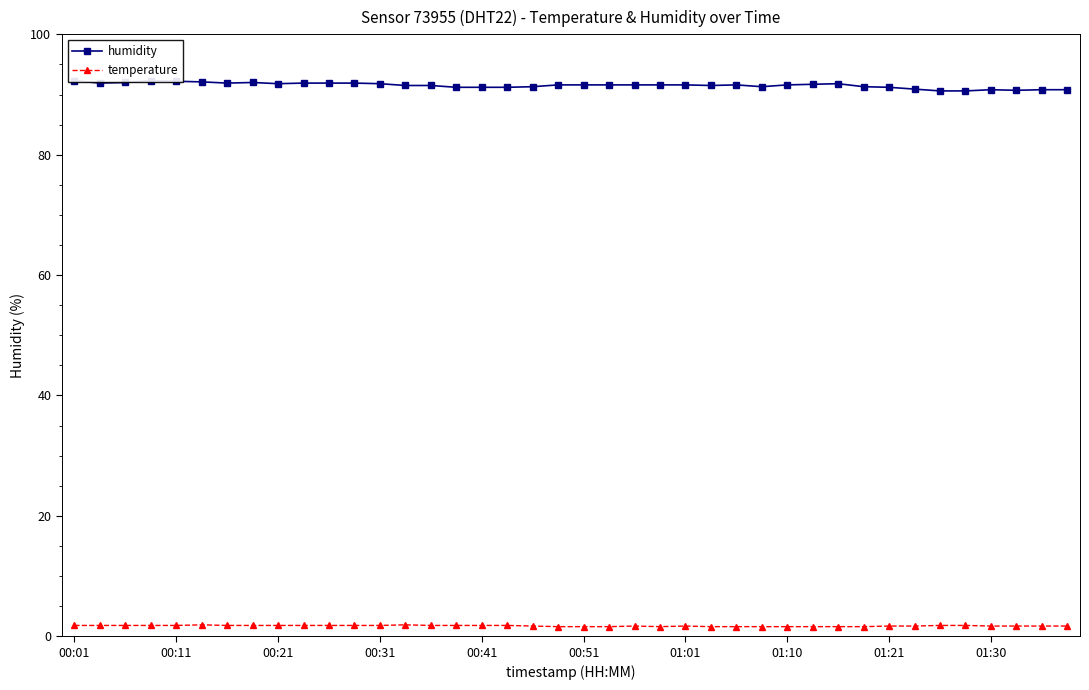

Which series has the largest total across all categories?

humidity